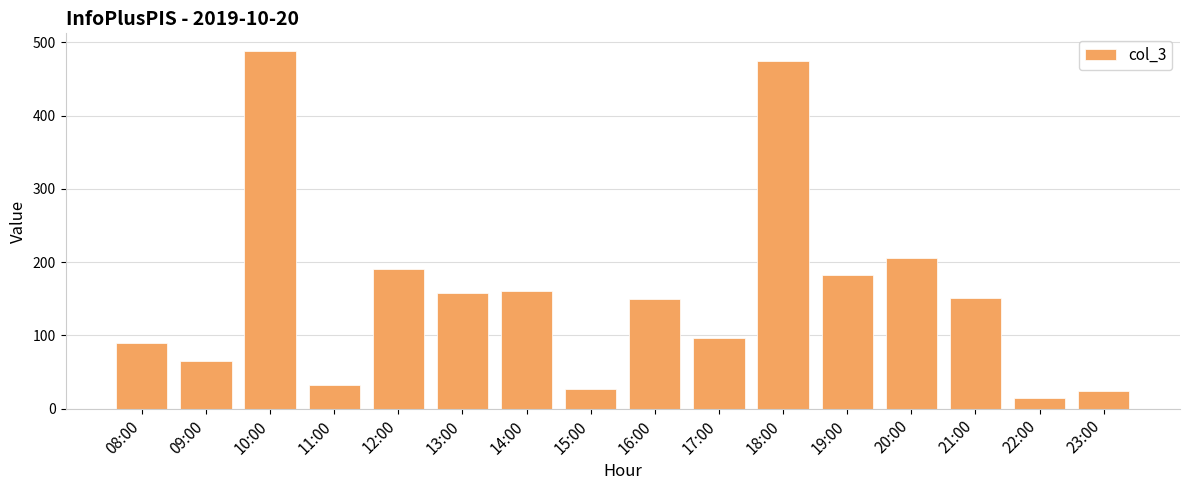

What is the maximum value shown in the chart?

488